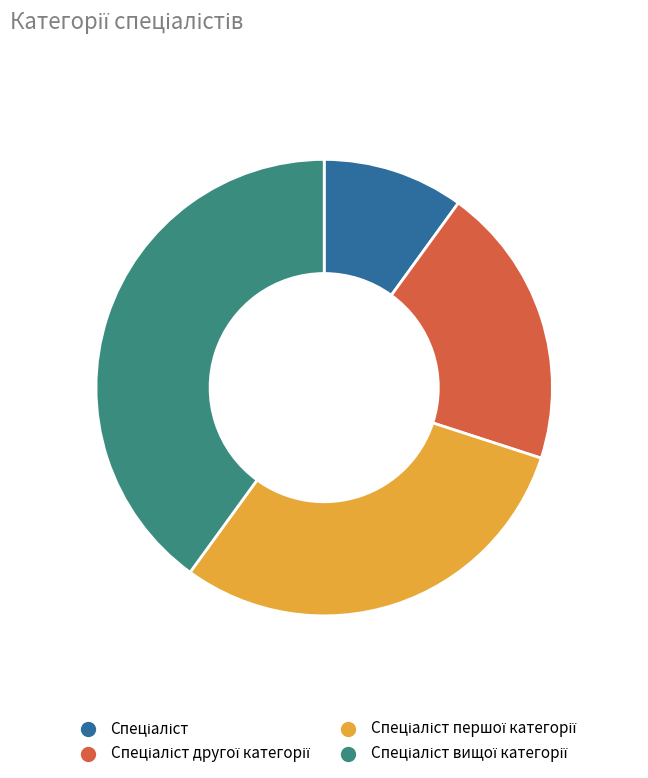

Does any single category account for the majority?

No